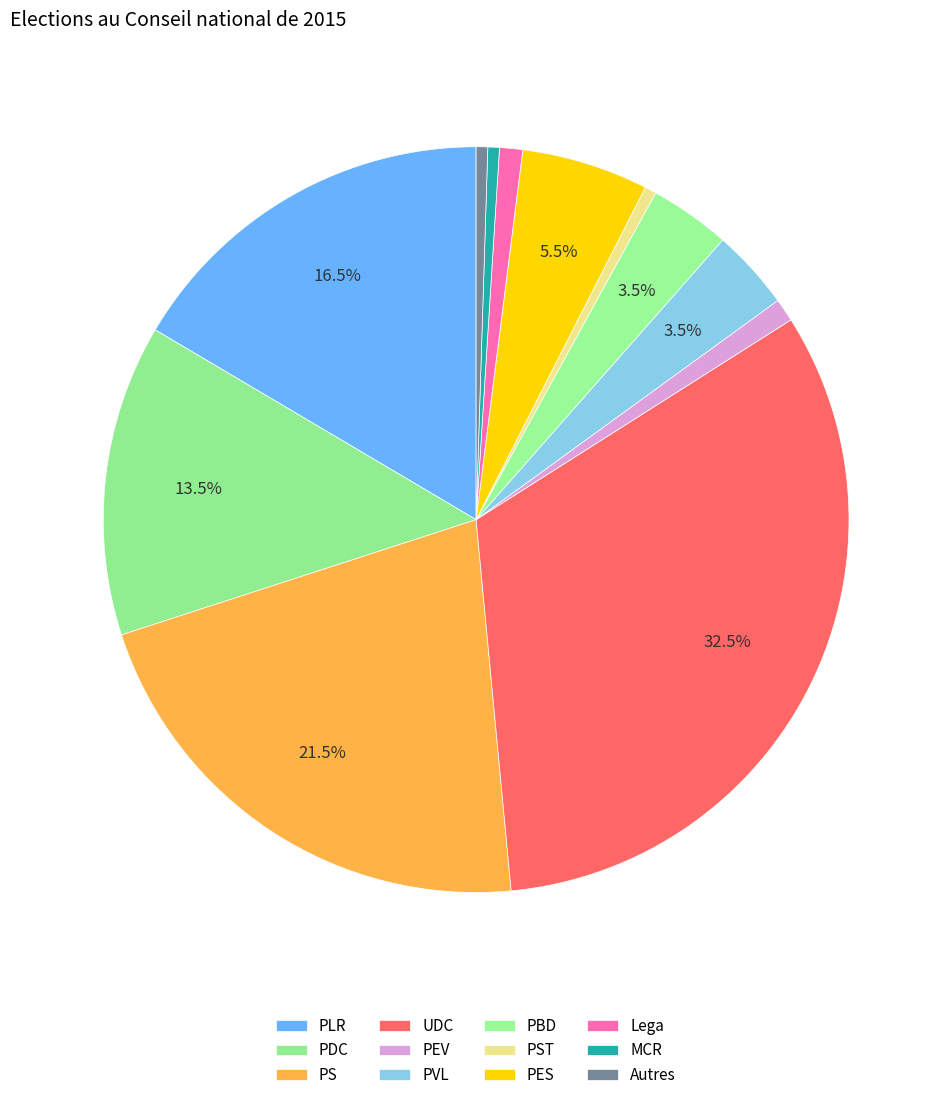

How many segments does this pie chart have?

12